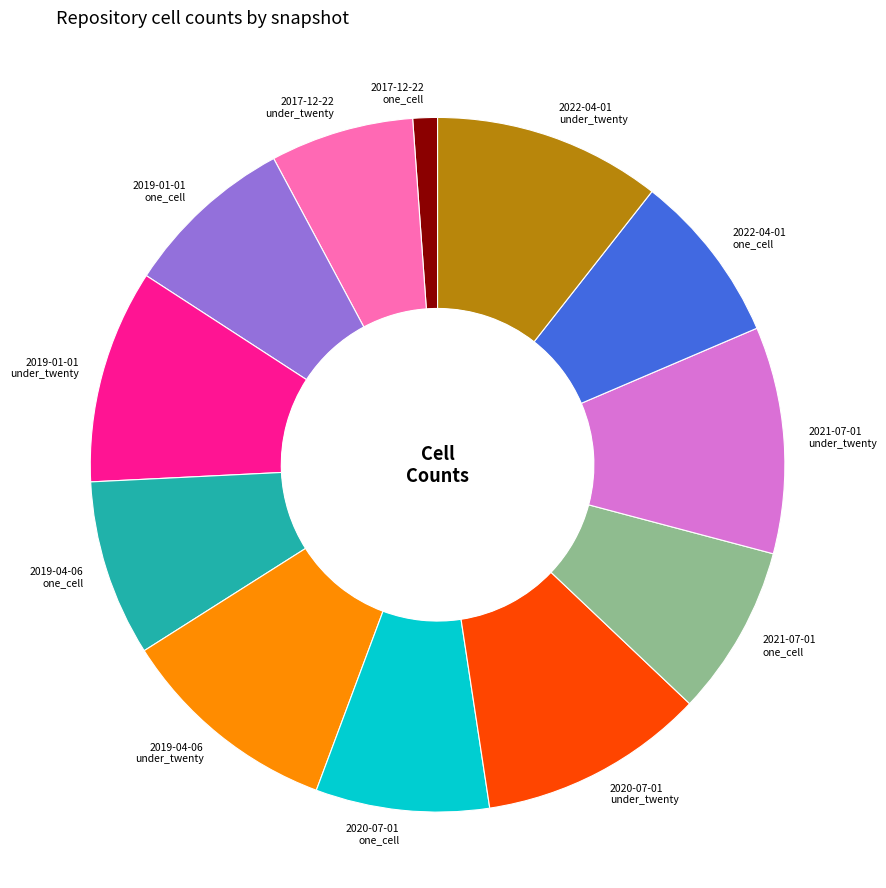

Is 2019-01-01 one_cell the majority of the pie?

No